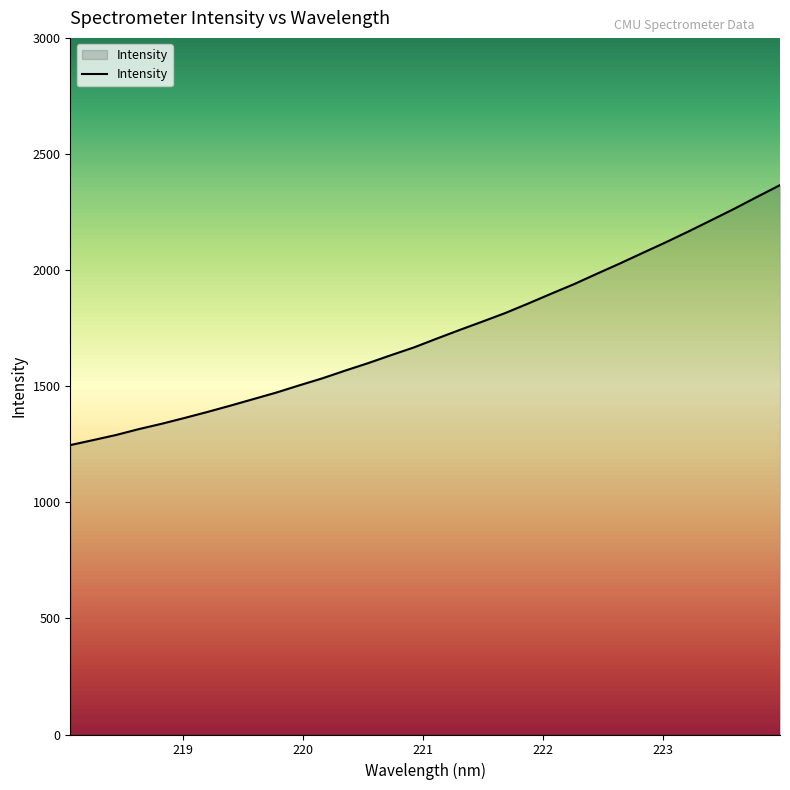

What is the smallest value displayed?

1246.4